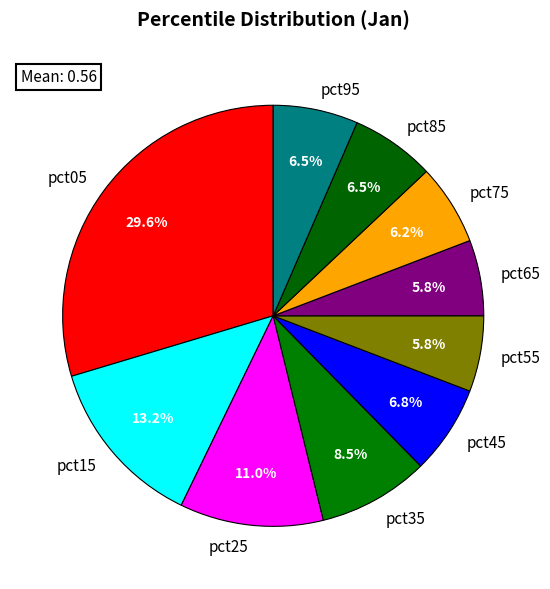

To the nearest percent, what is the difference between the pct75 and pct35 slice percentages?

2%